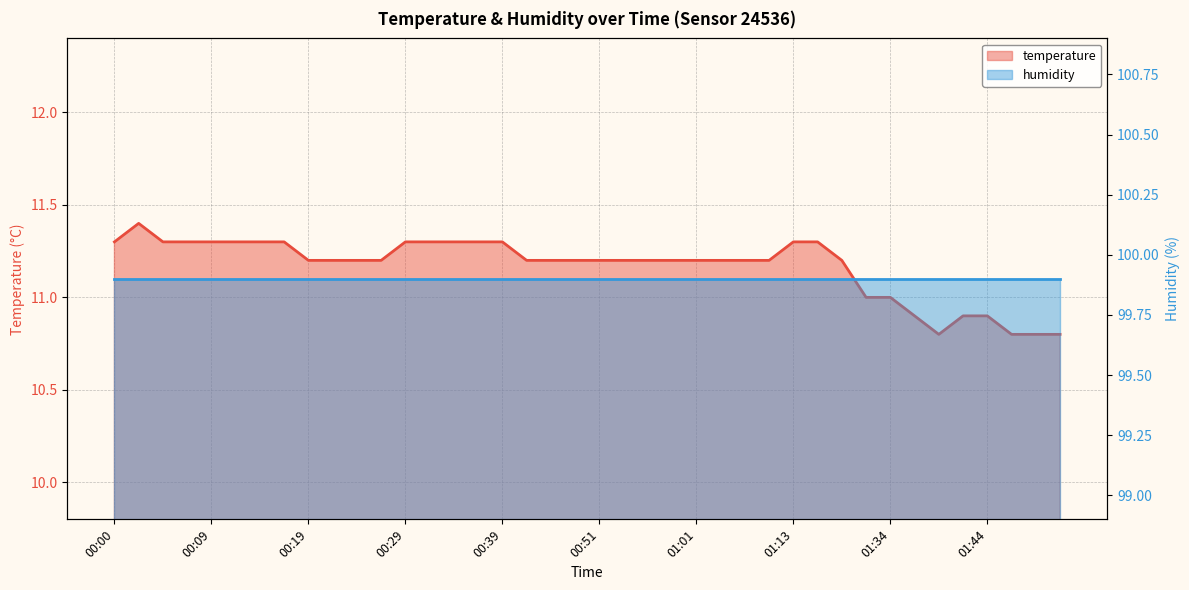

How many interior local peaks (higher than both neighbors) does the data have?

1